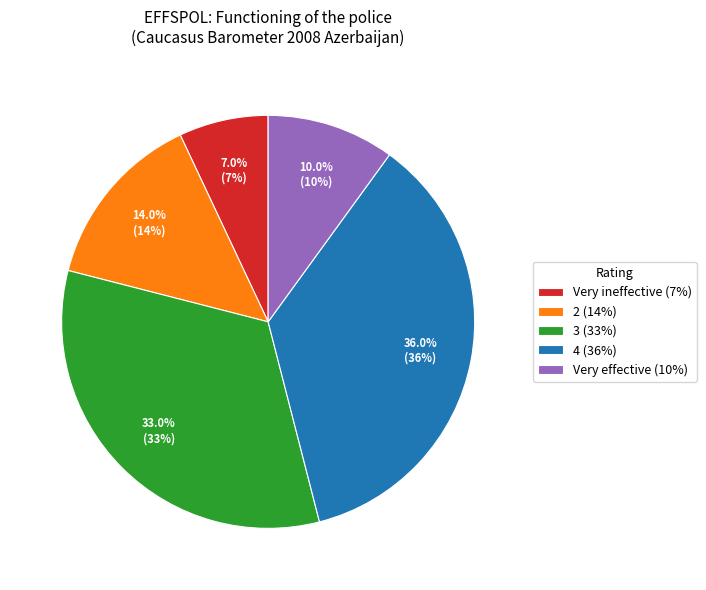

Rank the categories by value from highest to lowest.

4, 3, 2, Very effective, Very ineffective